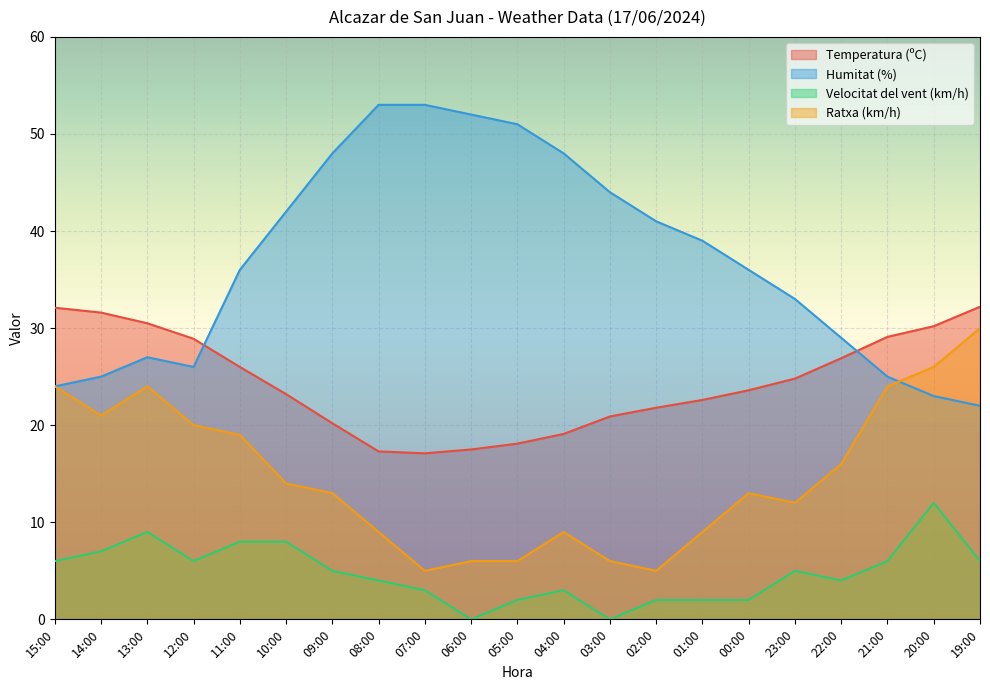

How many categories are shown in the chart?

21